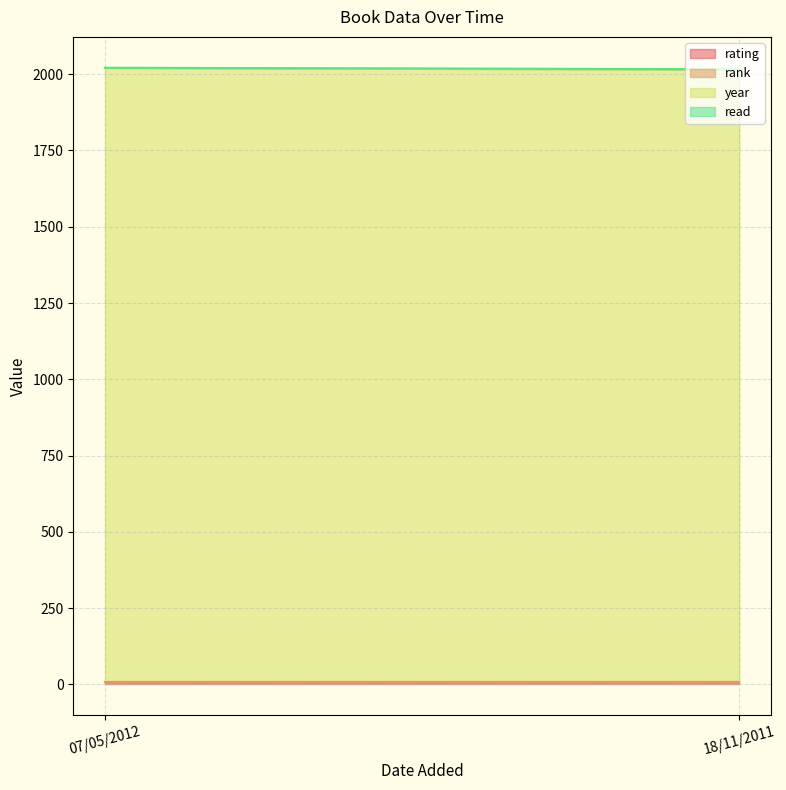

What is the approximate value of year at 18/11/2011?

2006